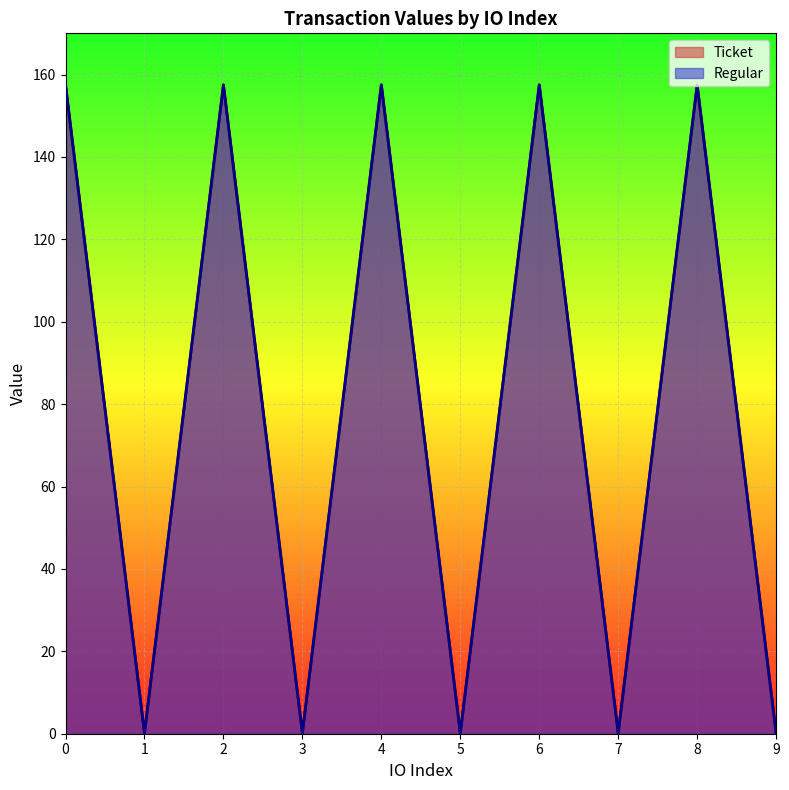

Count the number of categories in the chart.

10